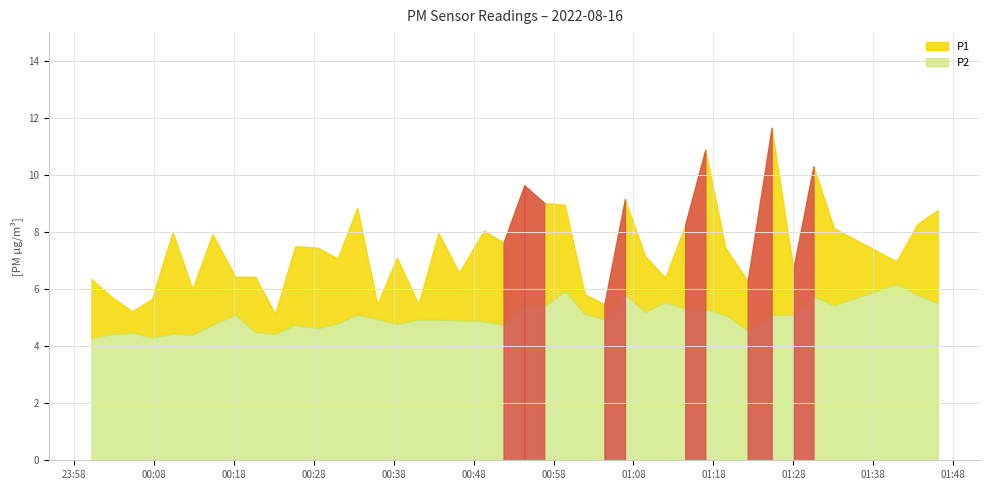

At which label does P2 reach its peak?

2022-08-16T01:40:54